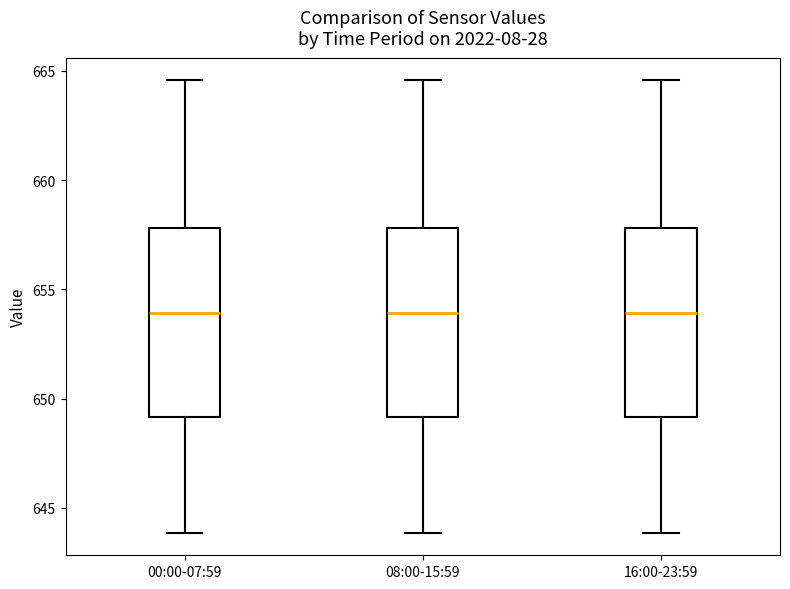

Reading left to right, read every box against the y-axis: the position of its median line, the range the box covers, and the ends of its whiskers. The values are not printed on the chart, so give them approximately, as read against the axis.

00:00-07:59: median 654.0, box 649.0 to 658.0, whiskers 644.0 to 664.5
08:00-15:59: median 654.0, box 649.0 to 658.0, whiskers 644.0 to 664.5
16:00-23:59: median 654.0, box 649.0 to 658.0, whiskers 644.0 to 664.5